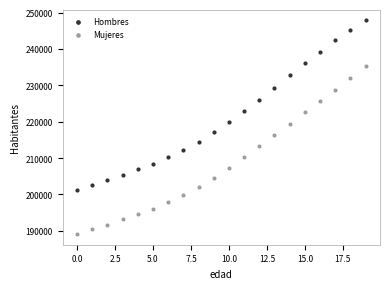

Across all data points, what is the range of Y values (max minus min)?

58754